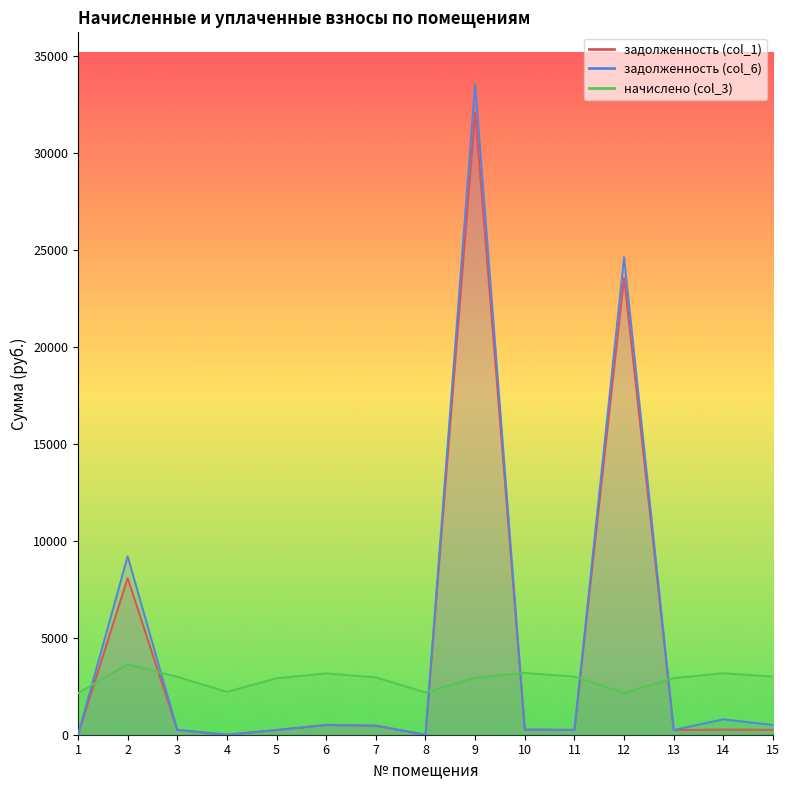

The задолженность (col_1) series shows 8084.6 at 2. True or false?

True